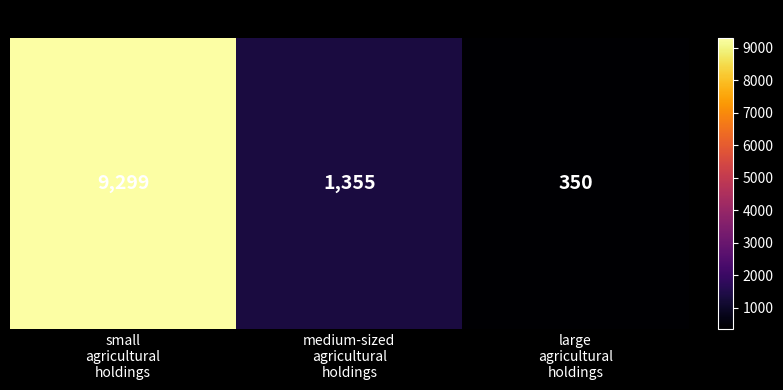

Rank the categories by value from highest to lowest.

small
agricultural
holdings, medium-sized
agricultural
holdings, large
agricultural
holdings